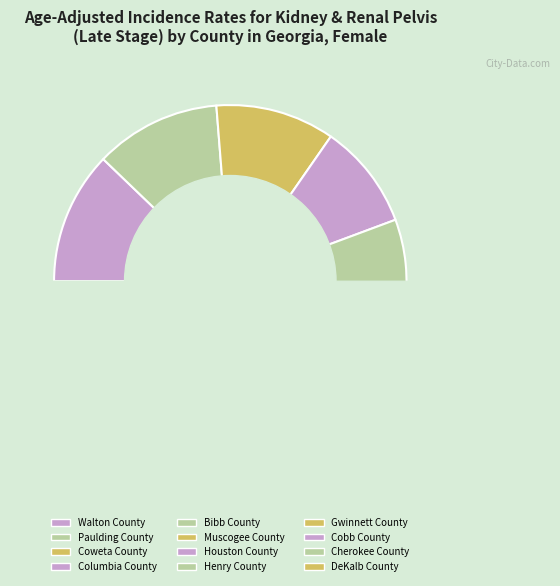

Is it true that DeKalb County is 1% of the pie?

False